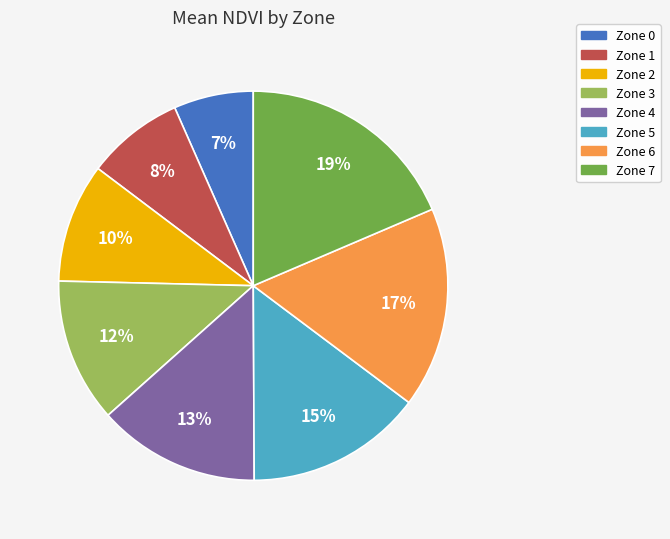

The Zone 3 slice represents 21% of the pie. True or false?

False